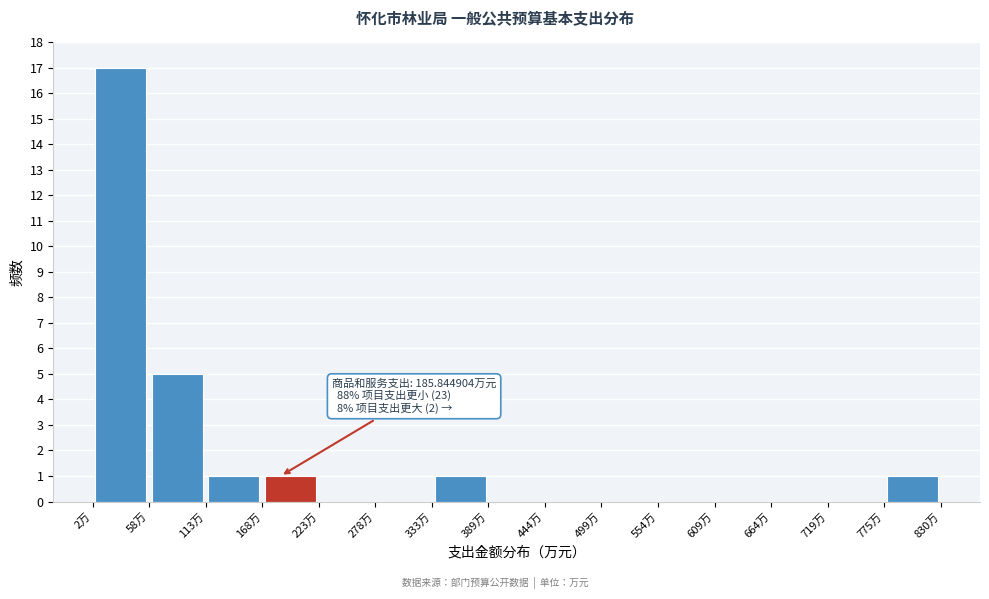

Over which range of the x-axis is the bar tallest?

0 to 60